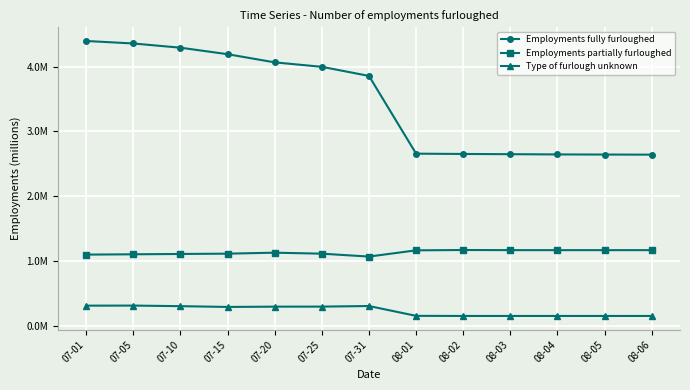

Reading left to right, transcribe all the data shown in this chart.

Employments fully furloughed: 4.4	4.4	4.3	4.2	4.1	4.0	3.9	2.7	2.7	2.6	2.6	2.6	2.6
Employments partially furloughed: 1.1	1.1	1.1	1.1	1.1	1.1	1.1	1.2	1.2	1.2	1.2	1.2	1.2
Type of furlough unknown: 0.3	0.3	0.3	0.3	0.3	0.3	0.3	0.2	0.2	0.2	0.2	0.2	0.2